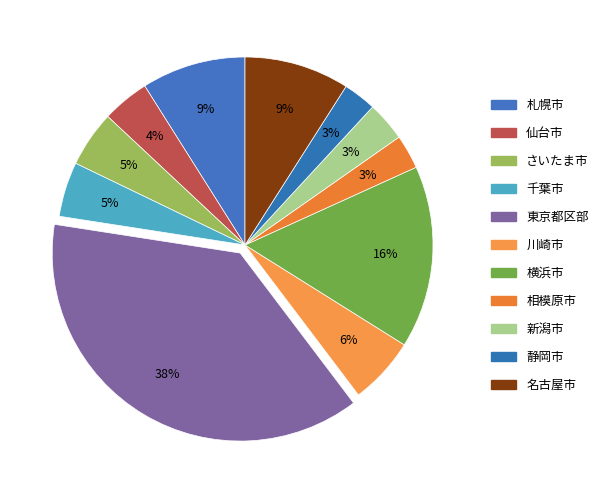

What percentage is the 東京都区部 slice, to the nearest percent?

38%